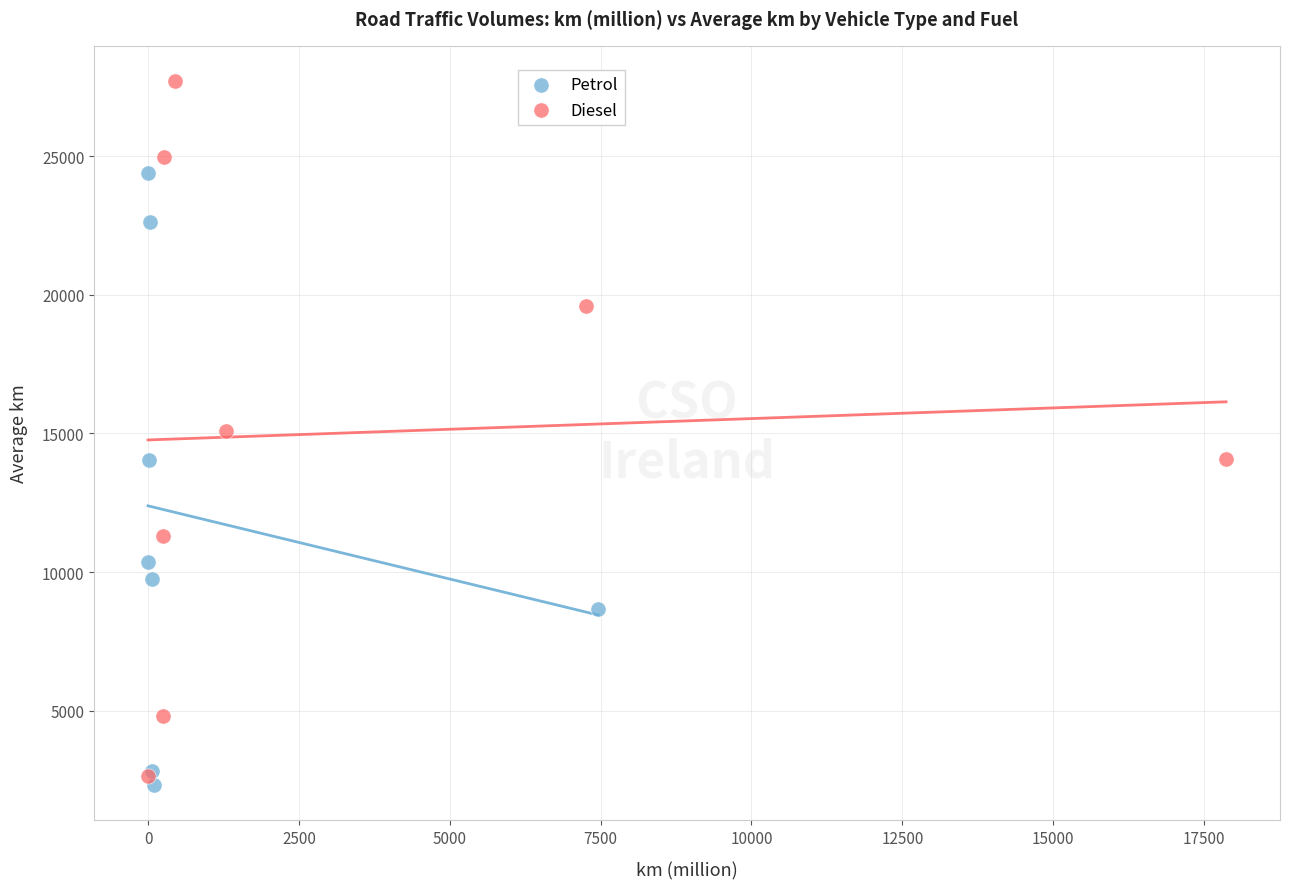

Which series has the widest spread of Y values?

Diesel